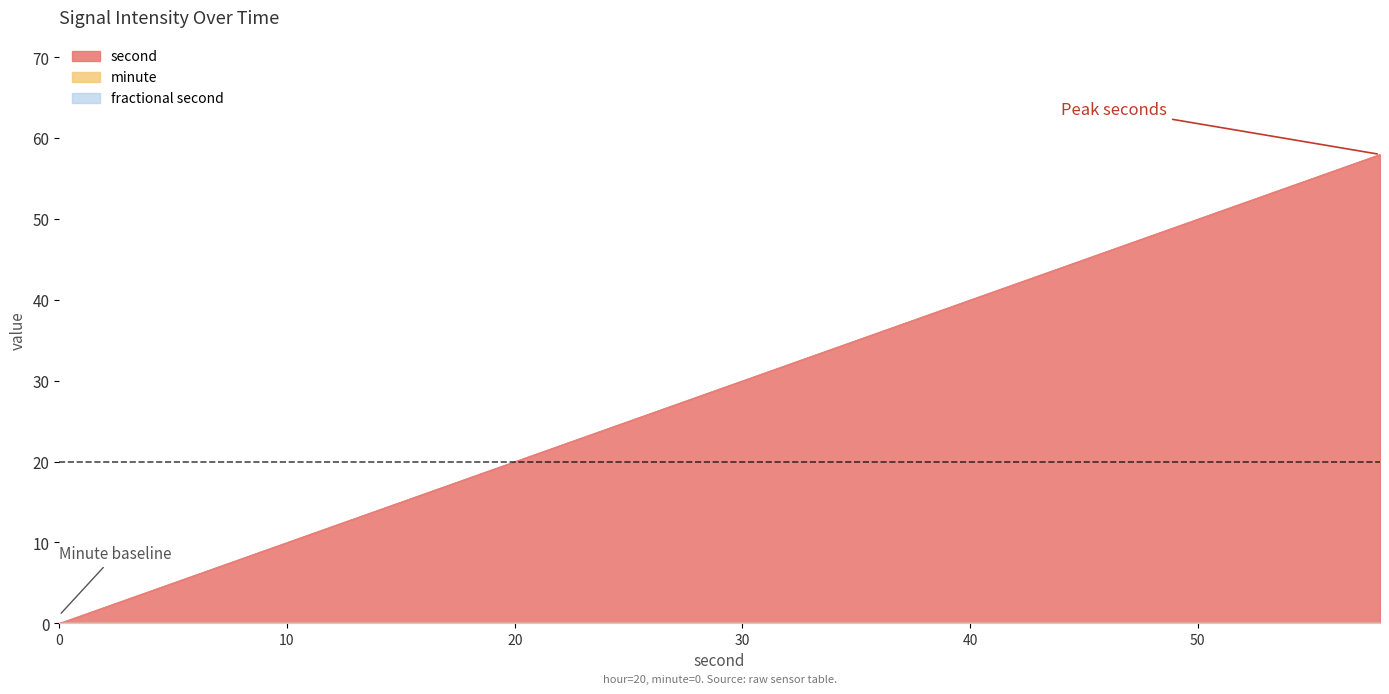

Reading right to left, list all the values displayed in this chart.

second: 58	56	54	52	50	48	46	44	42	40	38	36	34	32	30	28	26	24	22	20	18	16	14	12	10	8	6	4	2	0
minute: 0	0	0	0	0	0	0	0	0	0	0	0	0	0	0	0	0	0	0	0	0	0	0	0	0	0	0	0	0	0
fractional second: 0	0	0	0	0	0	0	0	0	0	0	0	0	0	0	0	0	0	0	0	0	0	0	0	0	0	0	0	0	0